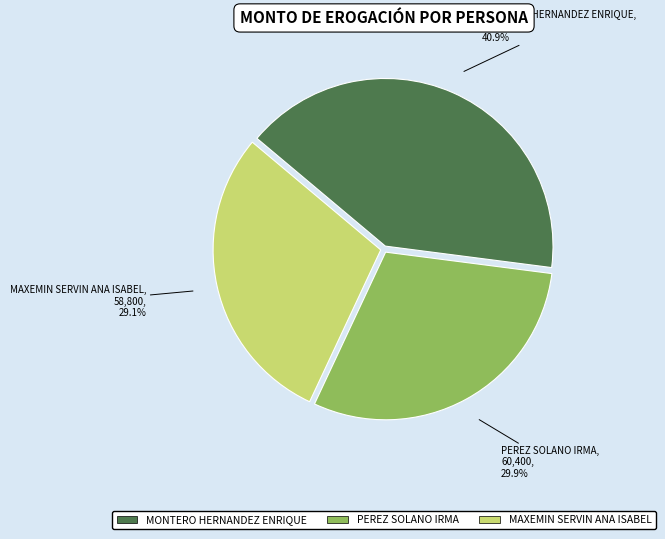

The MAXEMIN SERVIN ANA ISABEL slice represents 19% of the pie. True or false?

False